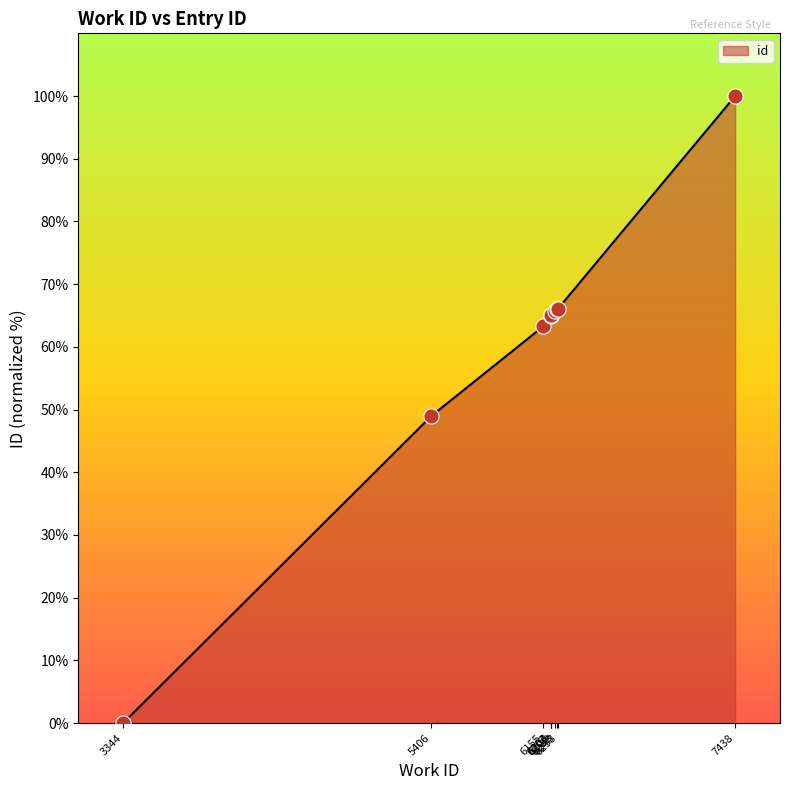

Which has a higher value, 7438 or 6203?

7438